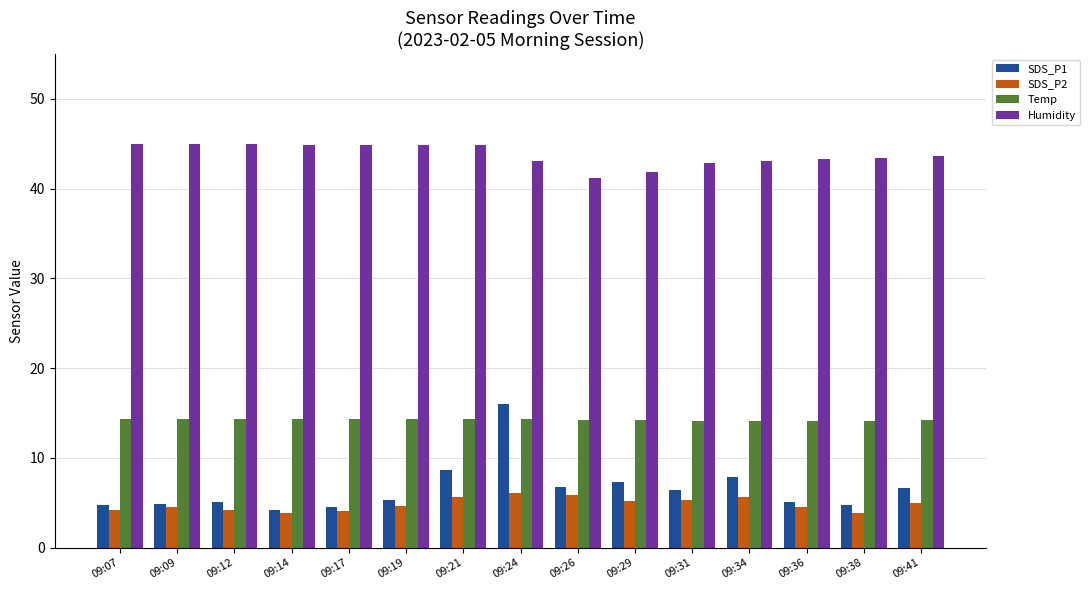

At which label does Humidity first exceed 43?

09:07